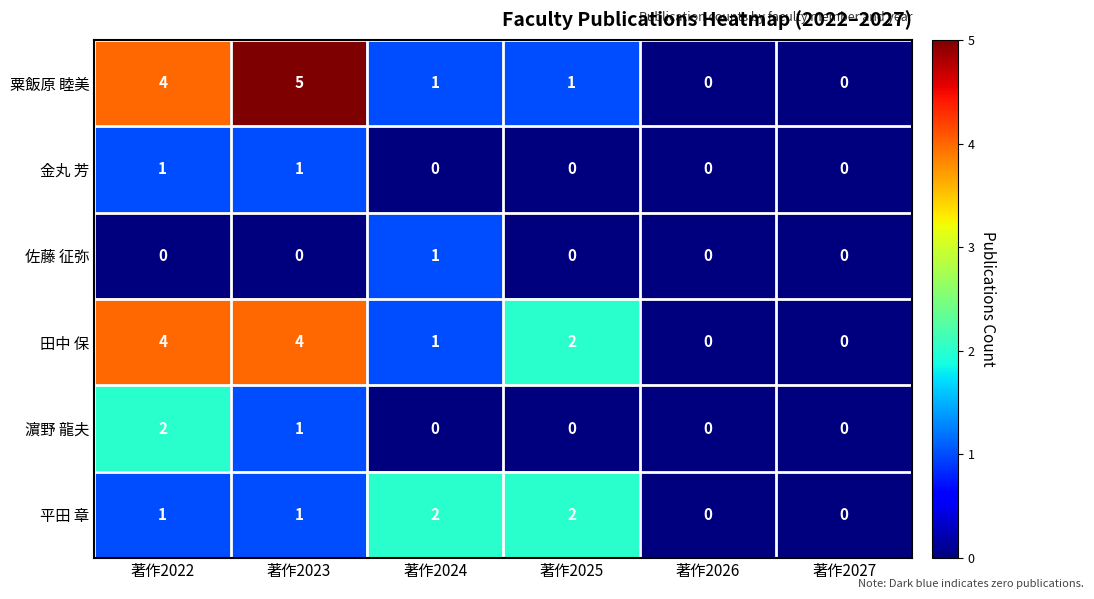

At which label does 粟飯原 睦美 reach its peak?

著作2023